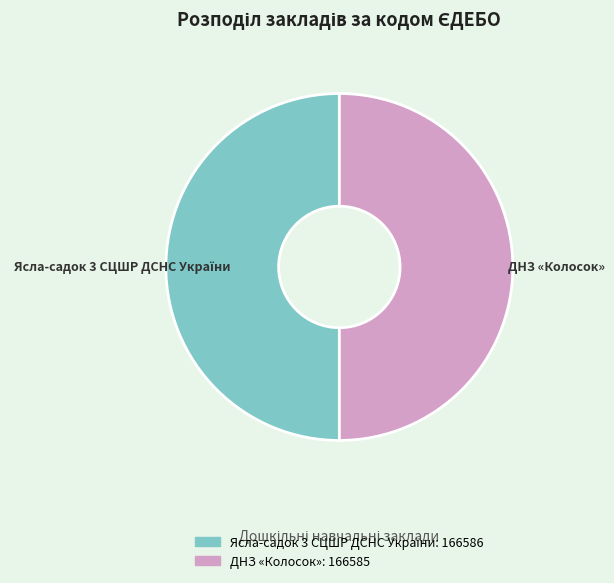

The ДНЗ «Колосок» slice represents 50% of the pie. True or false?

True